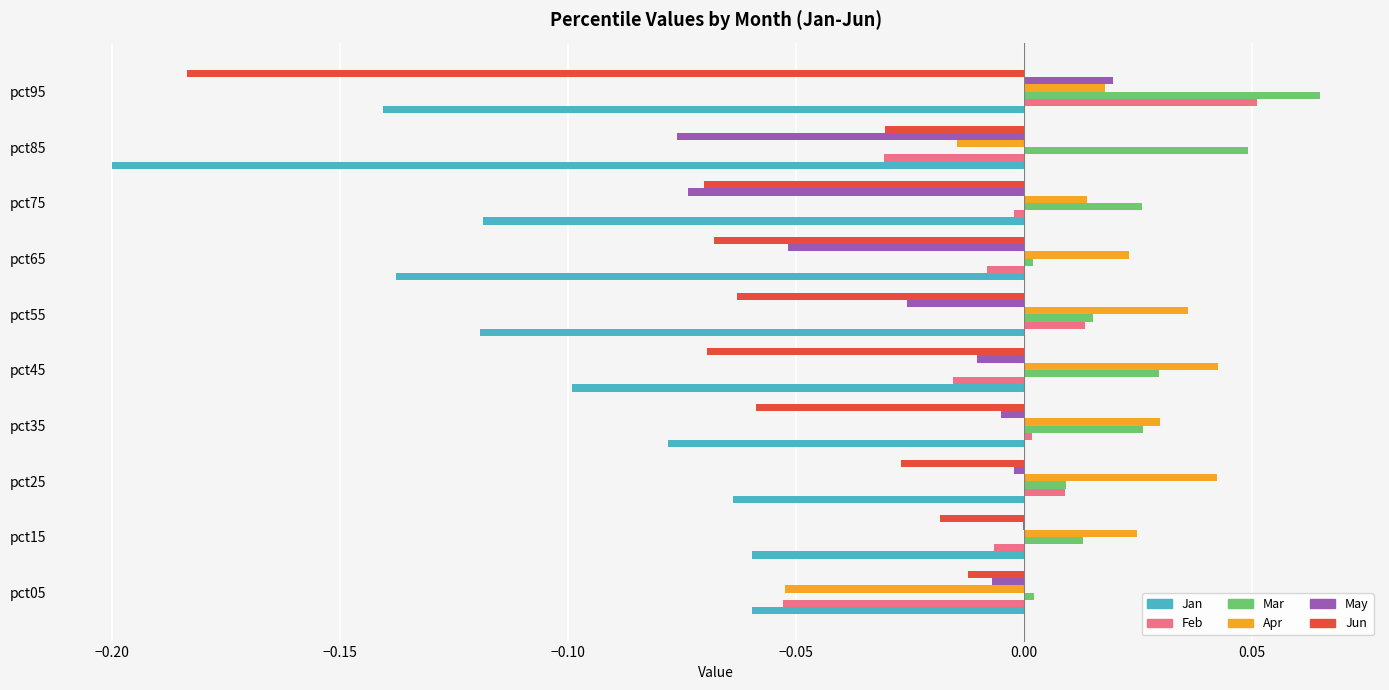

Between pct05 and pct35, which series saw the biggest shift?

Apr